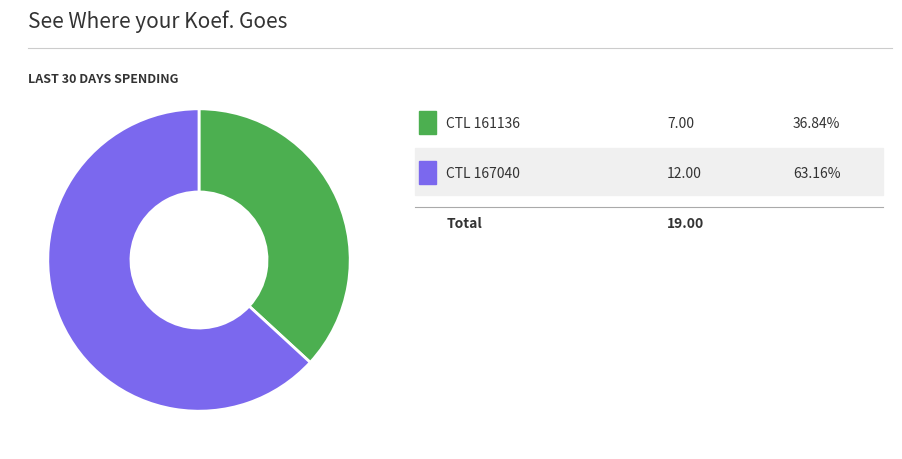

Is there a majority slice in this chart?

Yes